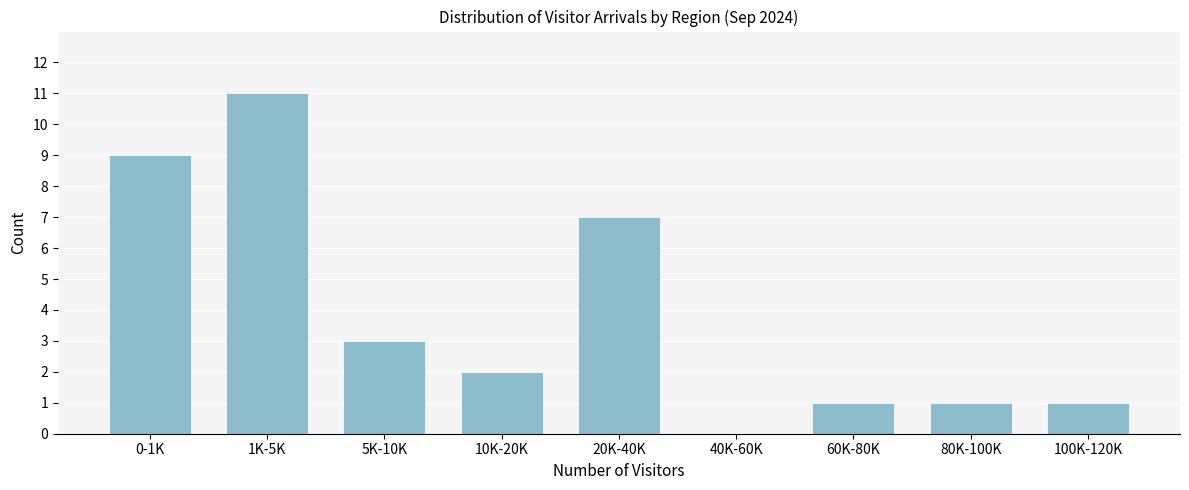

Reading left to right, transcribe all the data shown in this chart.

0-1K=9	1K-5K=11	5K-10K=3	10K-20K=2	20K-40K=7	40K-60K=0	60K-80K=1	80K-100K=1	100K-120K=1